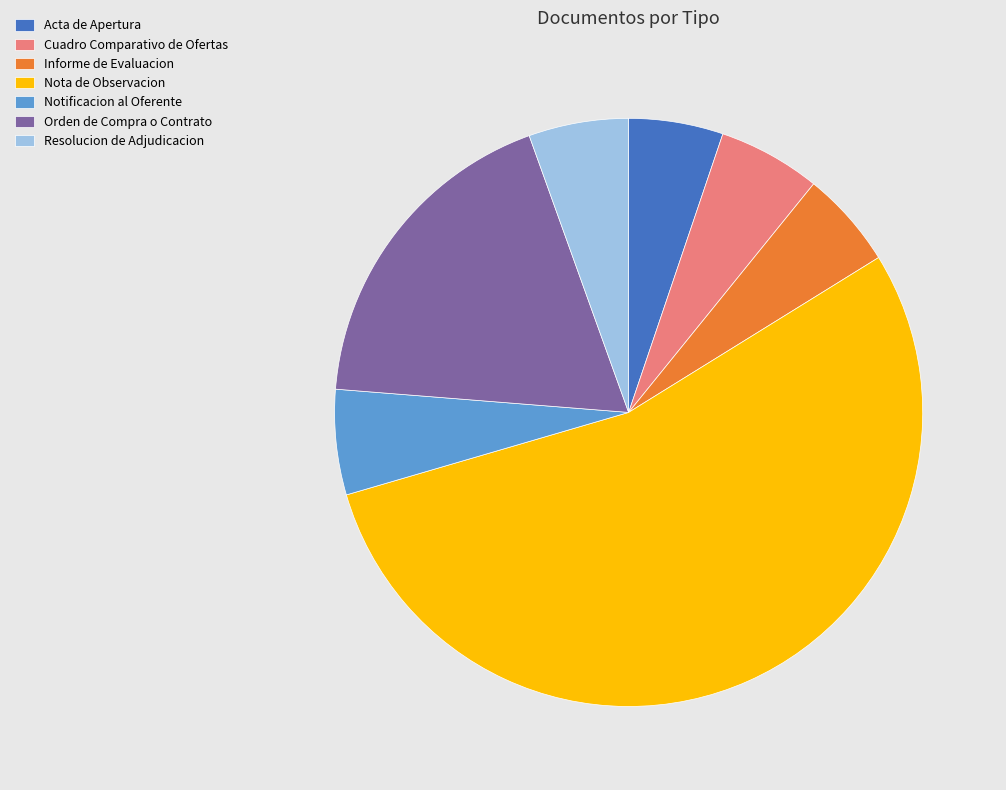

Does Informe de Evaluacion account for over 50% of the chart?

No